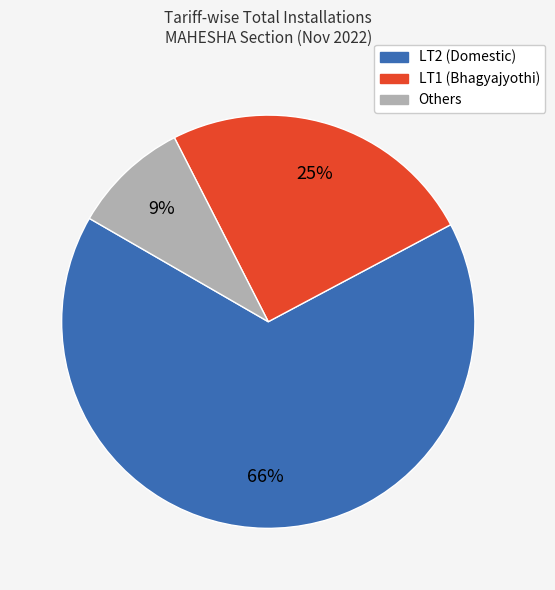

Is there a majority slice in this chart?

Yes